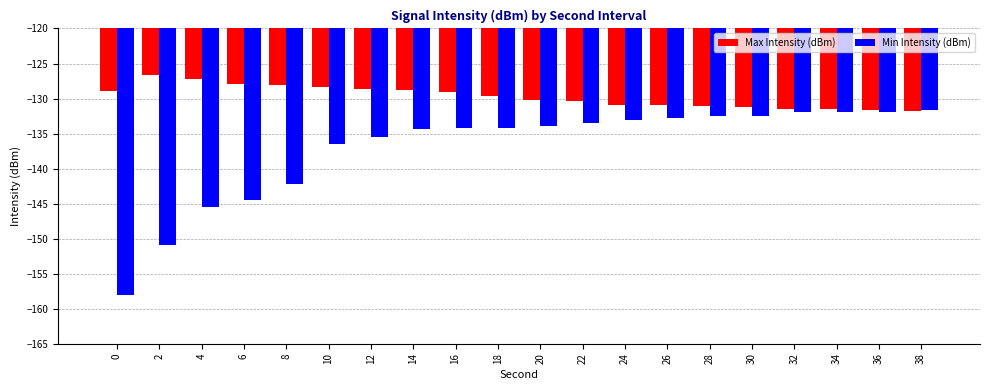

Between 4 and 12, which series saw the biggest shift?

Min Intensity (dBm)